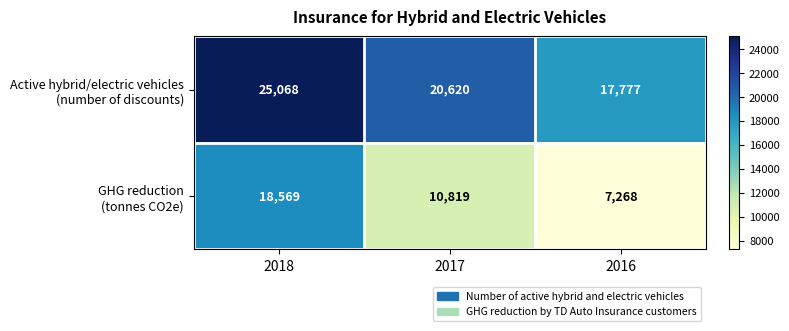

What is the difference between the highest and lowest values at 2017?

9801